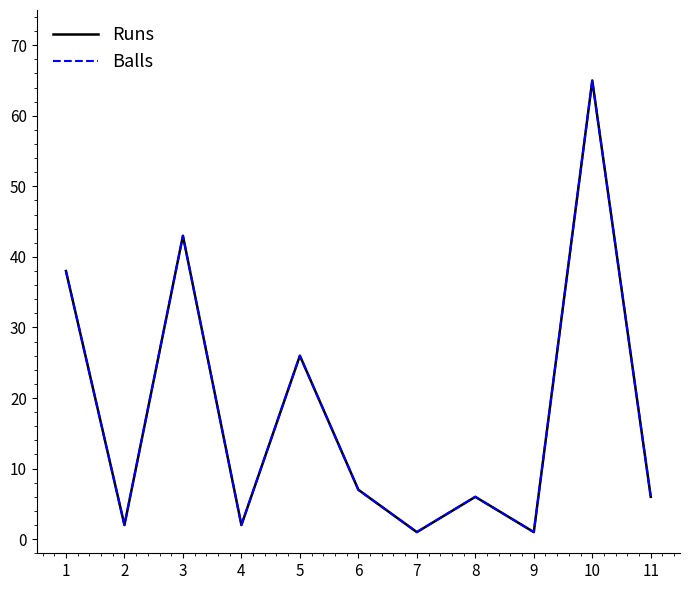

At which category does Runs reach its first local valley?

2